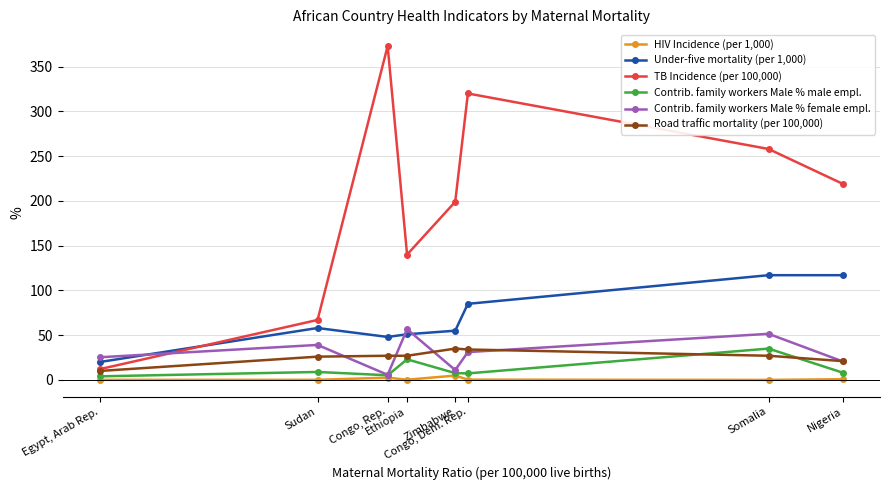

What is the greatest value displayed?

373.0